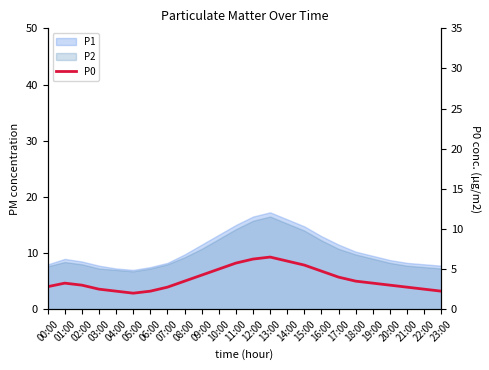

At which category does the data reach its first local valley?

05:00